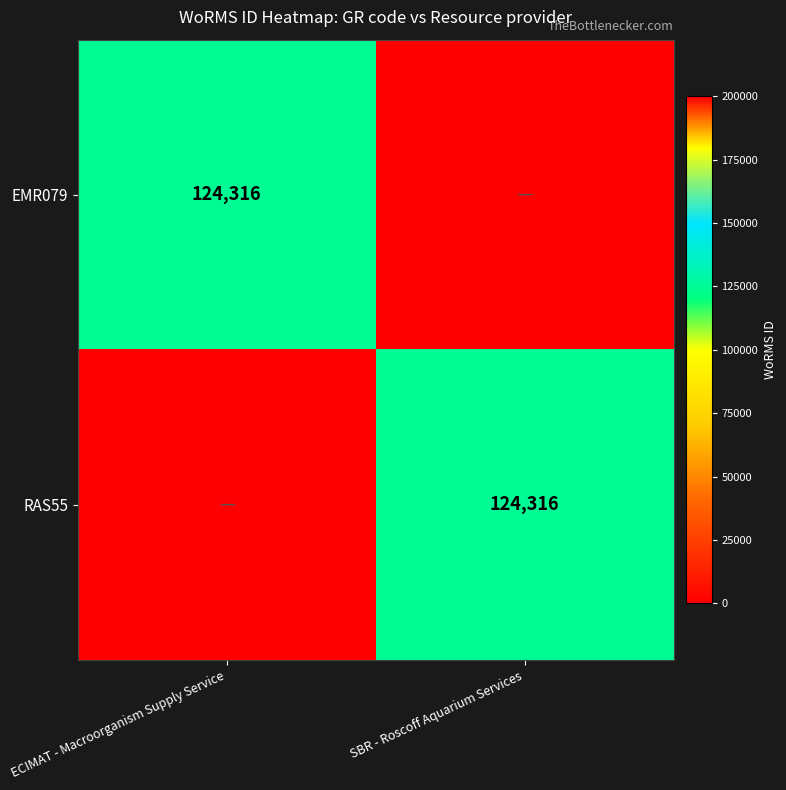

The EMR079 series shows 31556 at ECIMAT - Macroorganism Supply Service. True or false?

False